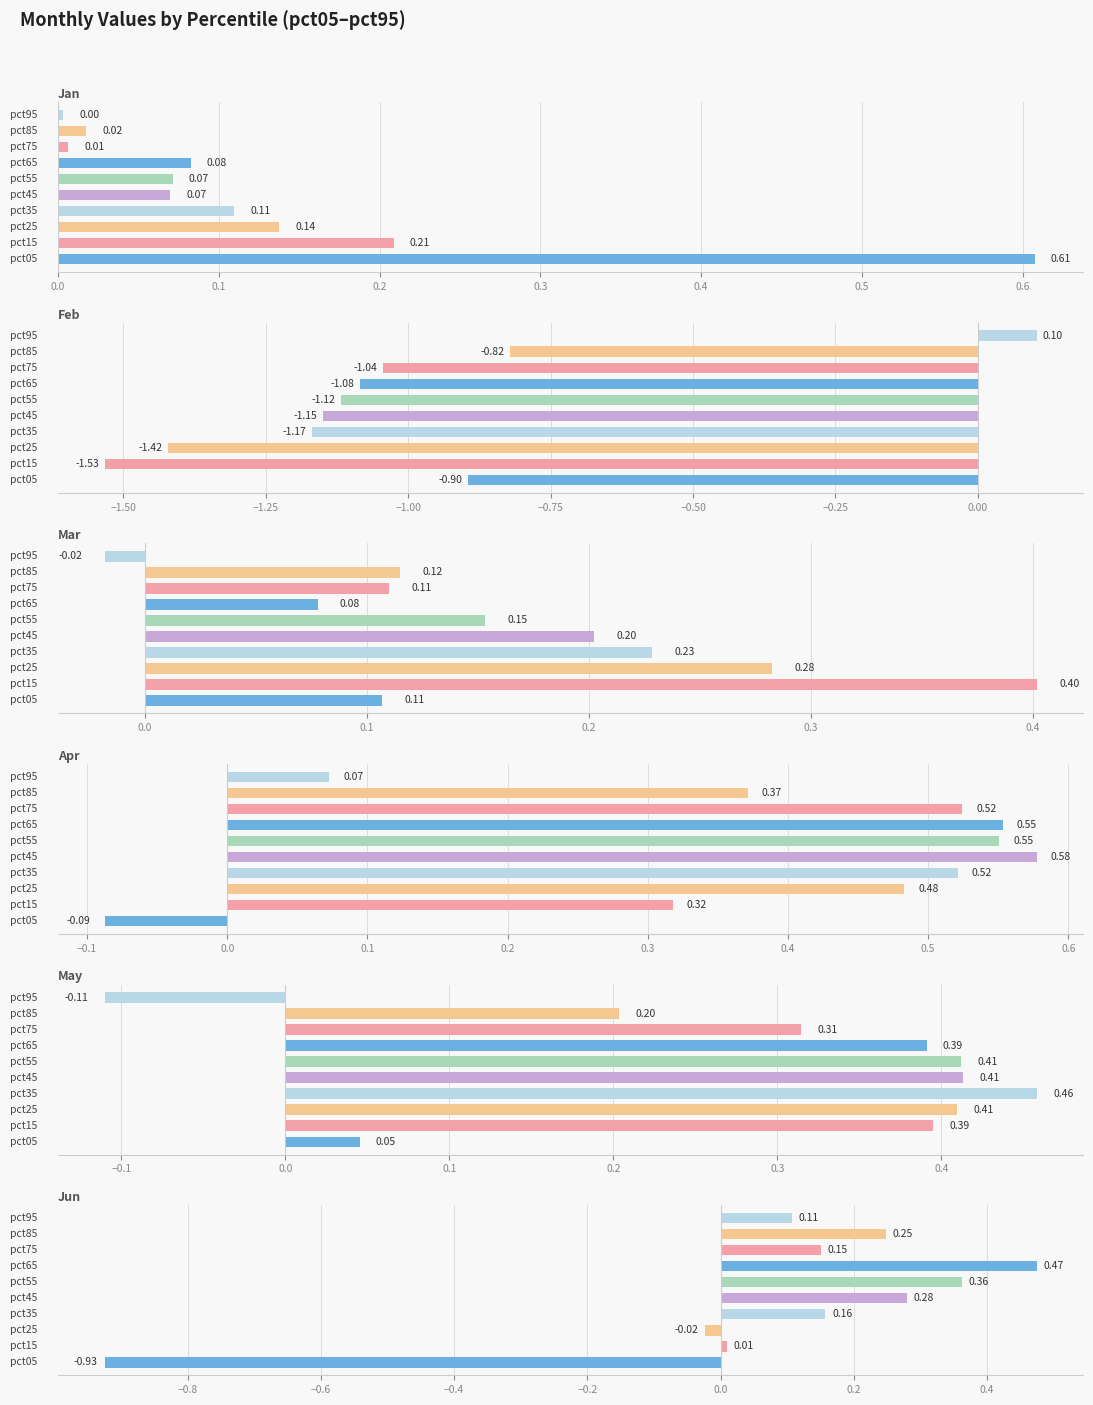

Is the value of Jun at 0.7 greater than the value of Apr at 0.2?

No